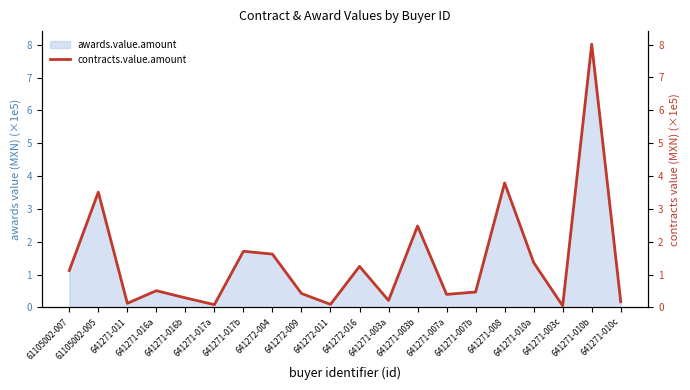

Read the value at 641272-011.

0.1